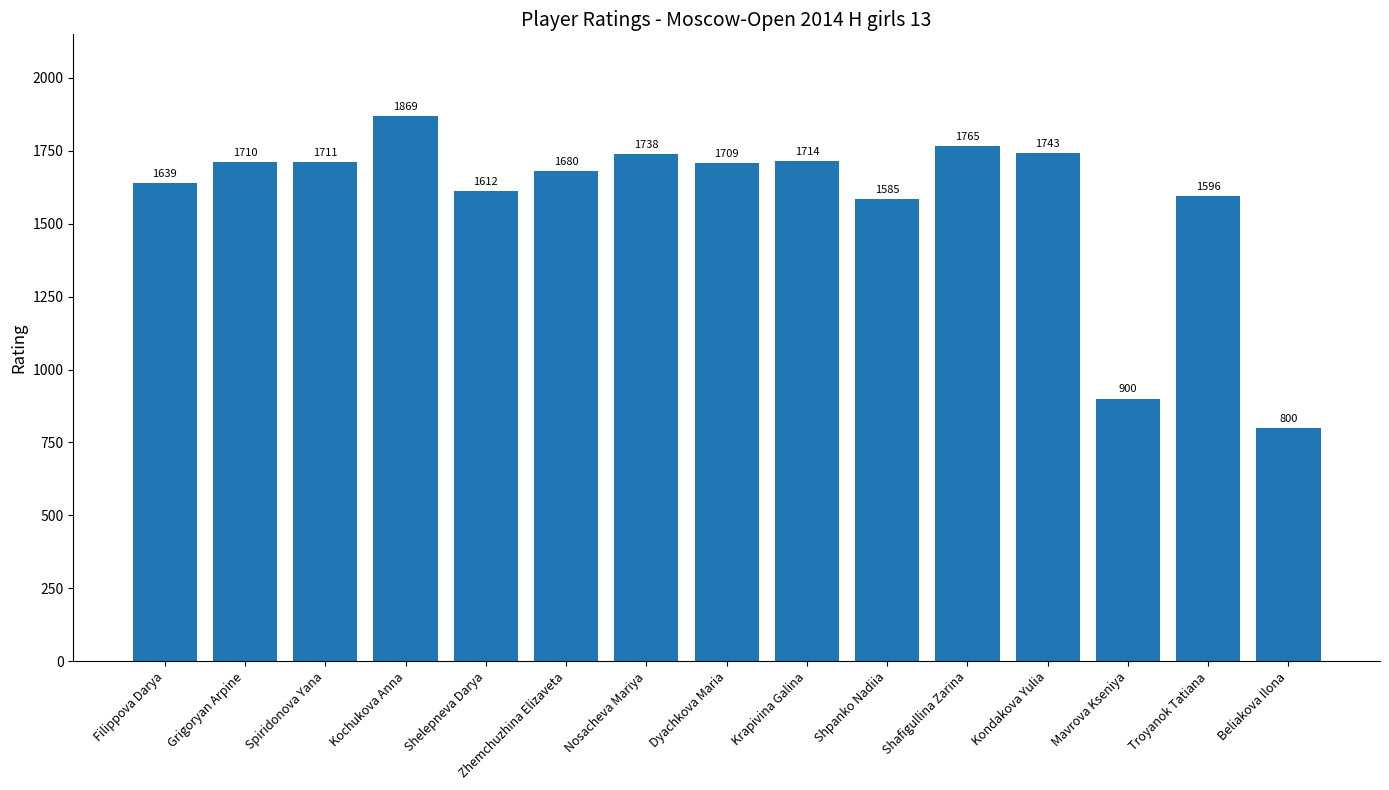

Between Shafigullina Zarina and Krapivina Galina, which is larger?

Shafigullina Zarina